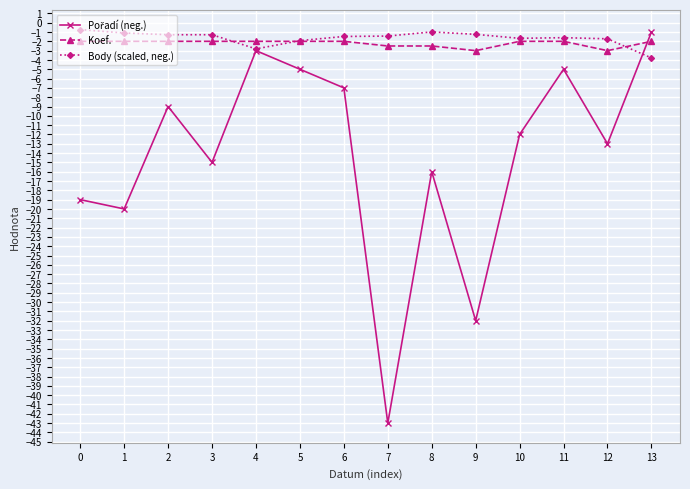

What is the value of the Koef. point at the 8th from the left?

-2.5